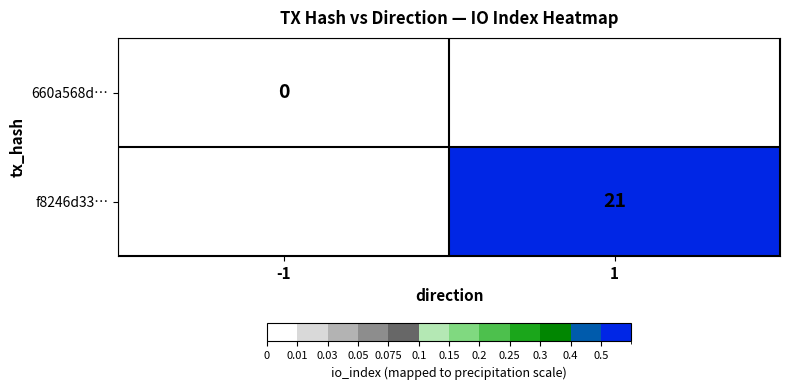

Is it true that f8246d33… equals 21 at 1?

True